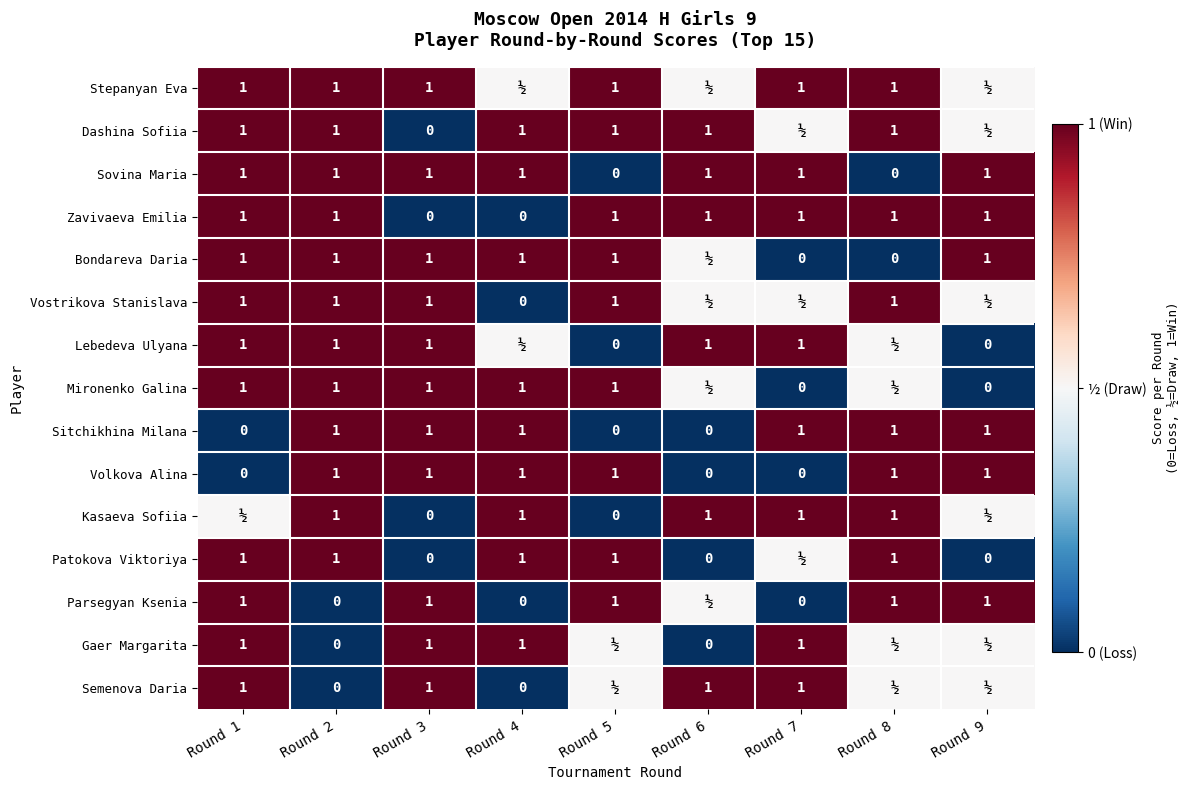

What is the total value across all series at Round 1?

12.5